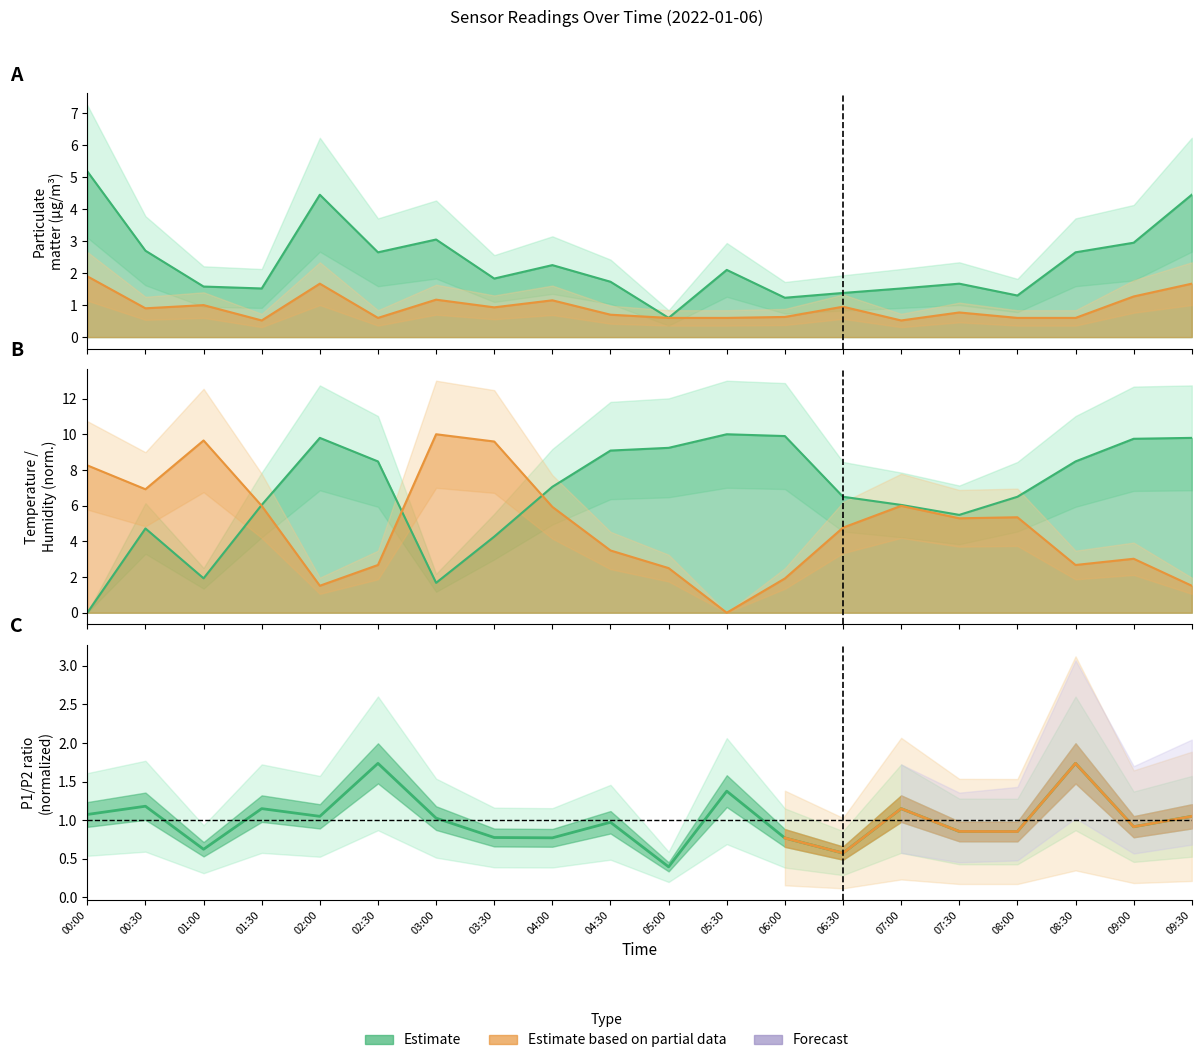

Reading left to right, what are all the values shown in this chart?

SDS_P1: 00:00=5.2	00:30=2.7	01:00=1.6	01:30=1.5	02:00=4.5	02:30=2.6	03:00=3.0	03:30=1.8	04:00=2.2	04:30=1.7	05:00=0.6	05:30=2.1	06:00=1.2	06:30=1.4	07:00=1.5	07:30=1.7	08:00=1.3	08:30=2.6	09:00=3.0	09:30=4.5
SDS_P2: 00:00=1.9	00:30=0.9	01:00=1.0	01:30=0.5	02:00=1.7	02:30=0.6	03:00=1.2	03:30=0.9	04:00=1.1	04:30=0.7	05:00=0.6	05:30=0.6	06:00=0.6	06:30=0.9	07:00=0.5	07:30=0.8	08:00=0.6	08:30=0.6	09:00=1.3	09:30=1.7
BME280_temperature: 00:00=0.0	00:30=4.7	01:00=1.9	01:30=6.0	02:00=9.8	02:30=8.5	03:00=1.7	03:30=4.3	04:00=7.1	04:30=9.1	05:00=9.2	05:30=10.0	06:00=9.9	06:30=6.5	07:00=6.0	07:30=5.5	08:00=6.5	08:30=8.5	09:00=9.7	09:30=9.8
BME280_humidity: 00:00=8.3	00:30=6.9	01:00=9.7	01:30=6.0	02:00=1.5	02:30=2.7	03:00=10.0	03:30=9.6	04:00=5.9	04:30=3.5	05:00=2.5	05:30=0.0	06:00=1.9	06:30=4.8	07:00=6.0	07:30=5.3	08:00=5.3	08:30=2.7	09:00=3.0	09:30=1.5